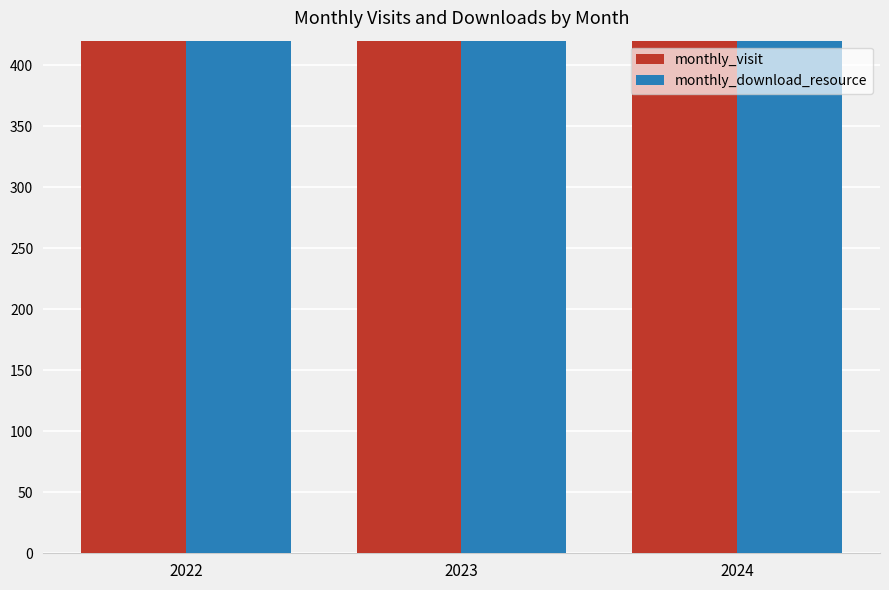

At 2022, list the series in order from largest to smallest.

monthly_visit, monthly_download_resource